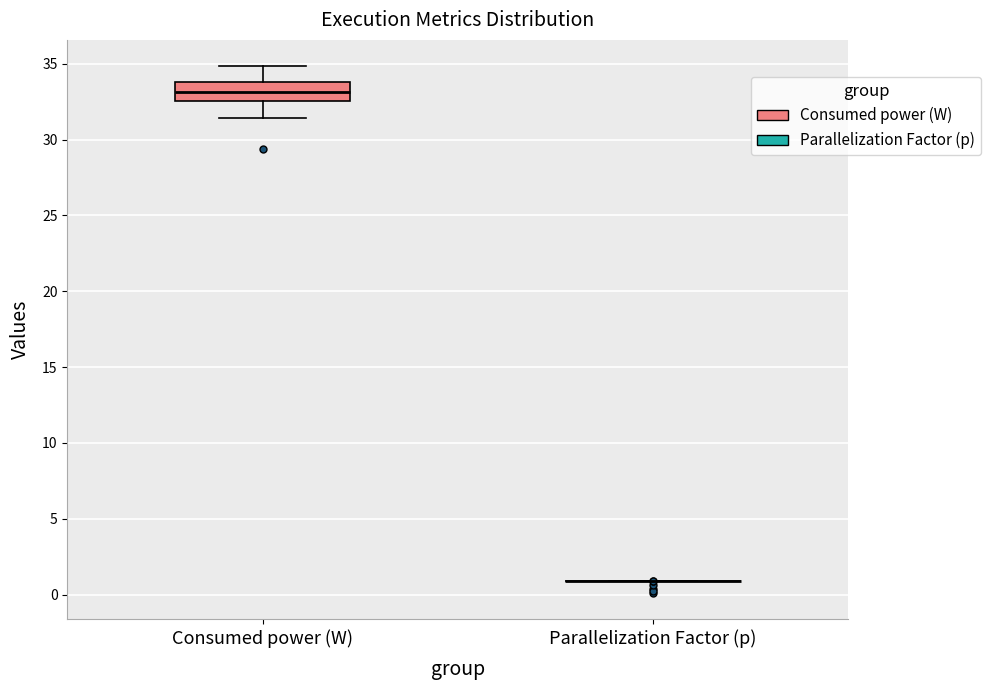

Reading left to right, transcribe this box plot: for each box, give where its median line is, the range the box spans, and where its two whiskers end, as read against the y-axis. The values are not printed on the chart, so give them approximately, as read against the axis.

Consumed power (W): median 33.0, box 32.5 to 34.0, whiskers 31.5 to 35.0
Parallelization Factor (p): box collapsed to a line at 1.0, whiskers 1.0 to 1.0